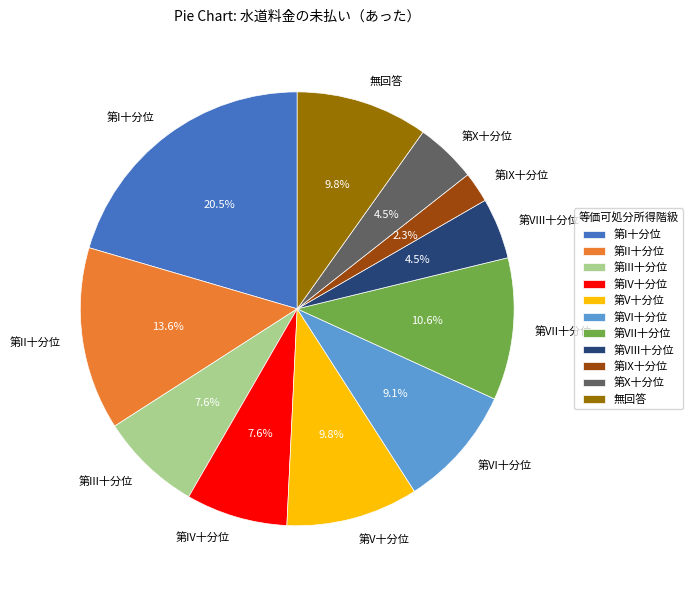

Approximately how many times larger is the value at 第II十分位 compared to 第III十分位?

1.8